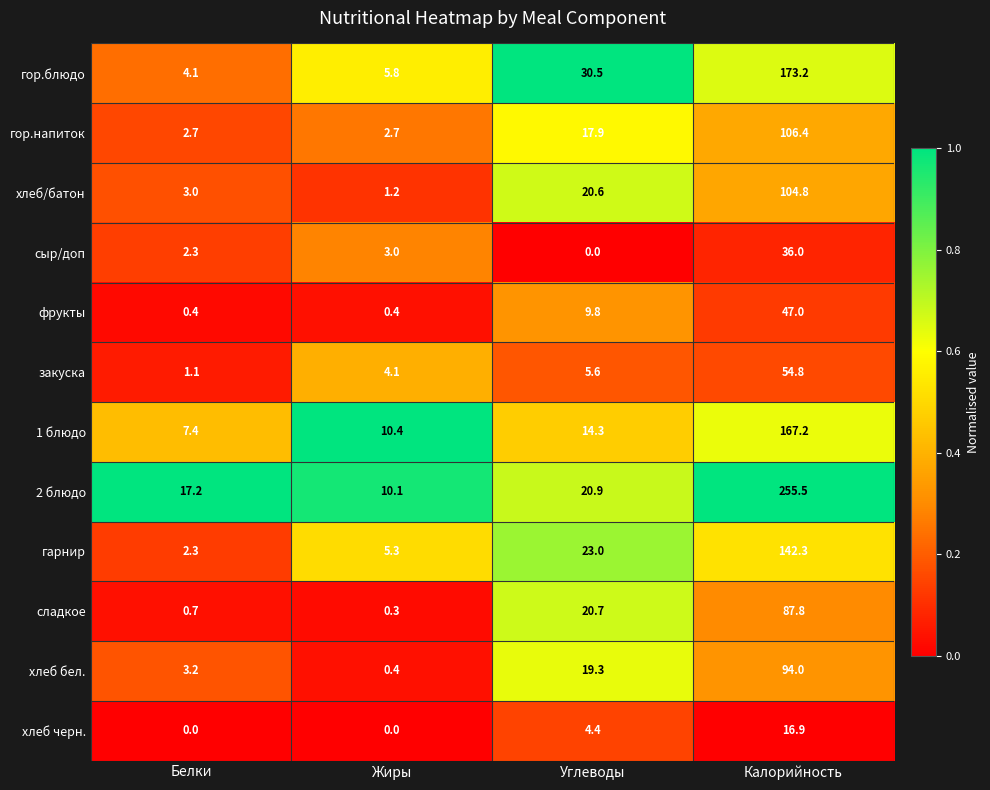

What is the difference between the гор.блюдо values at Калорийность and Жиры?

167.4